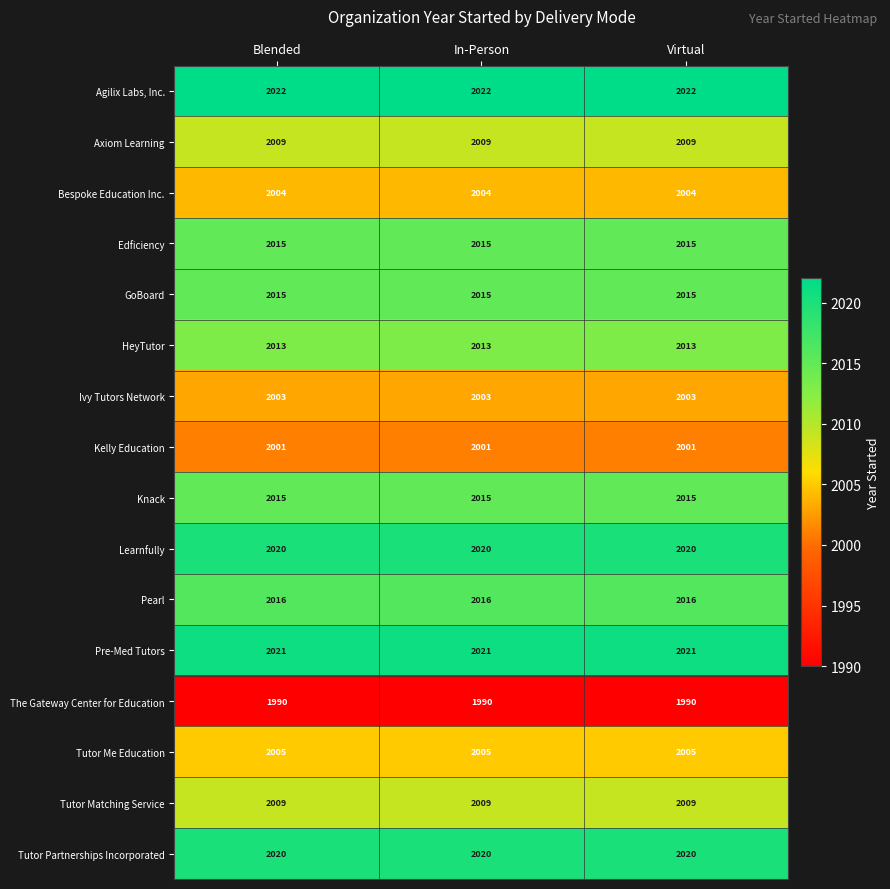

What is the total value across all series at In-Person?

32178